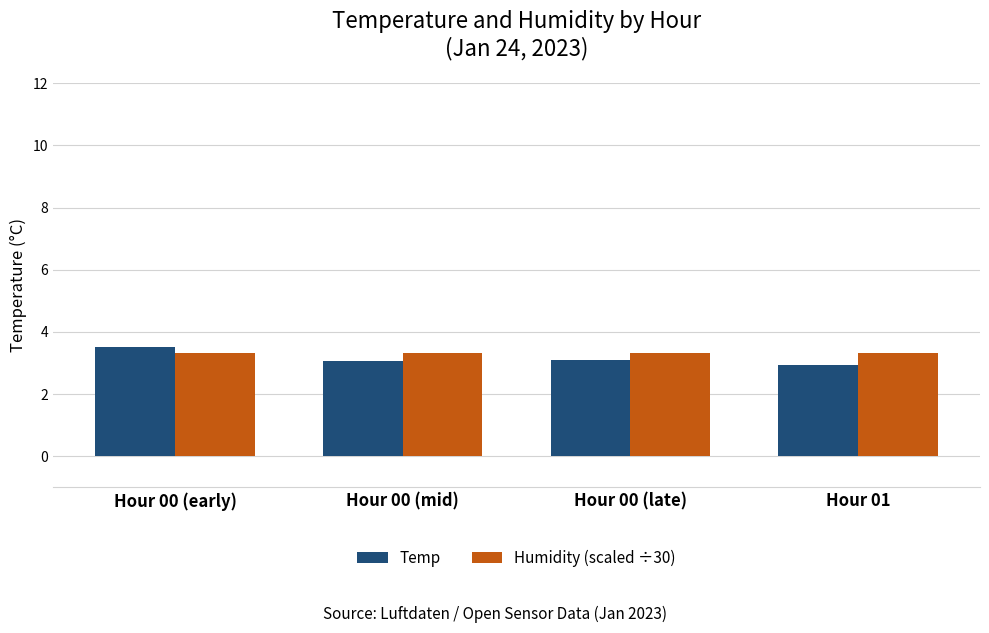

The Humidity (scaled ÷30) series shows 3.3 at Hour 00 (late). True or false?

True